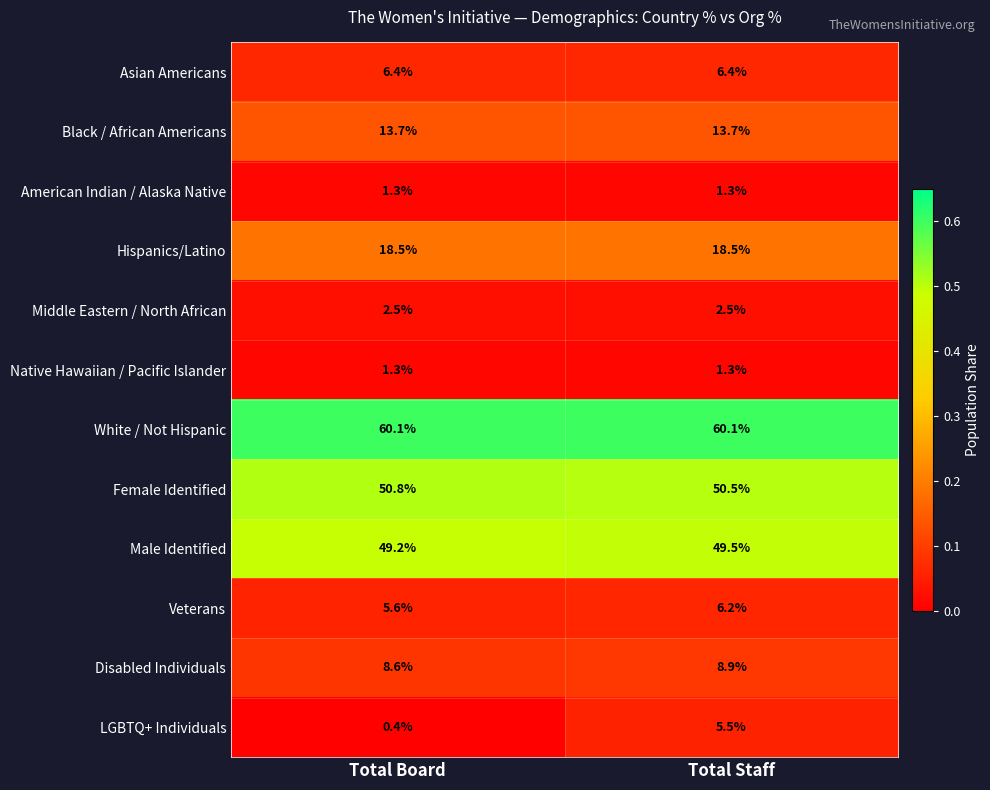

Reading left to right, extract all data points from this chart.

Asian Americans: 6.4	6.4
Black / African Americans: 13.7	13.7
American Indian / Alaska Native: 1.3	1.3
Hispanics/Latino: 18.5	18.5
Middle Eastern / North African: 2.5	2.5
Native Hawaiian / Pacific Islander: 1.3	1.3
White / Not Hispanic: 60.1	60.1
Female Identified: 50.8	50.5
Male Identified: 49.2	49.5
Veterans: 5.6	6.2
Disabled Individuals: 8.6	8.9
LGBTQ+ Individuals: 0.4	5.5